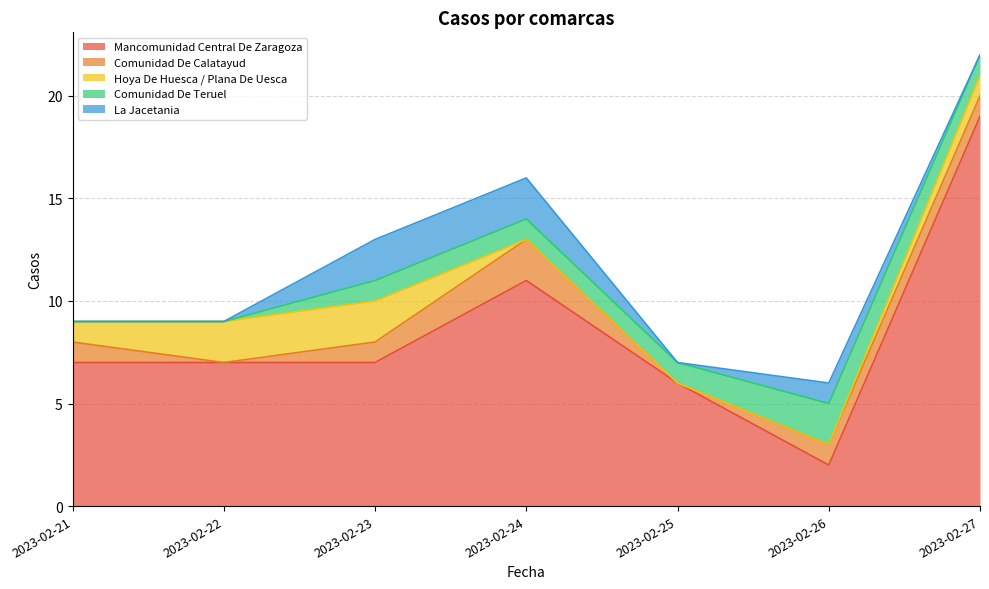

At which category is the sum across all series the highest?

2023-02-27